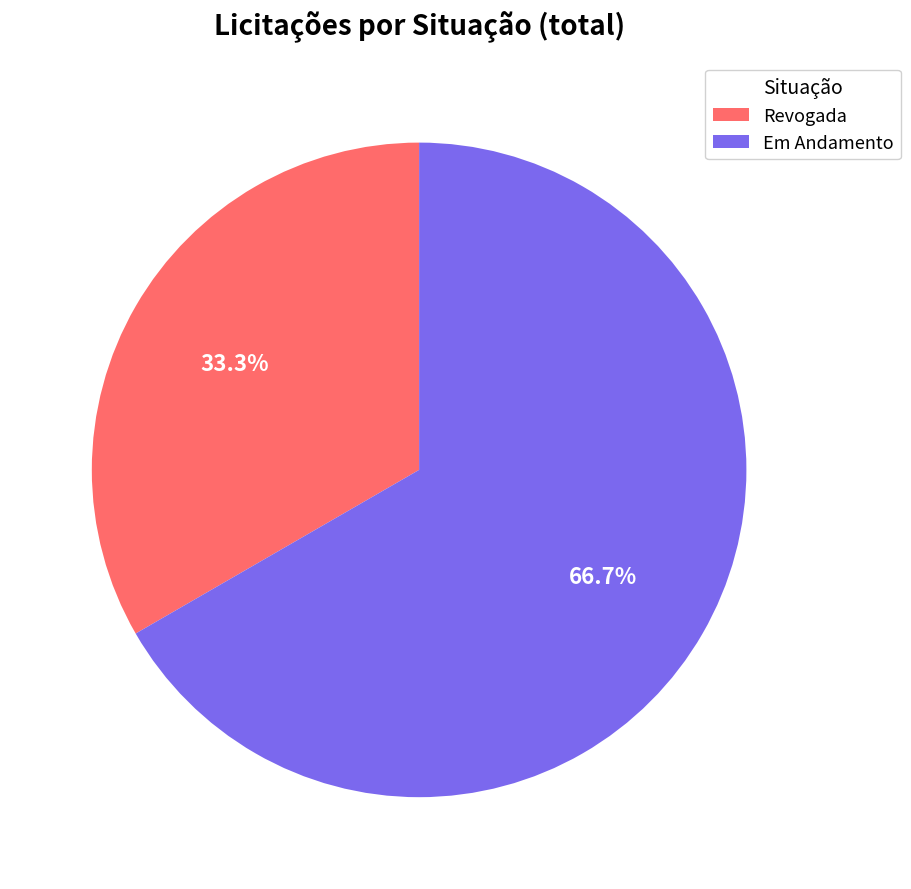

What is the smallest slice in the pie chart?

Revogada